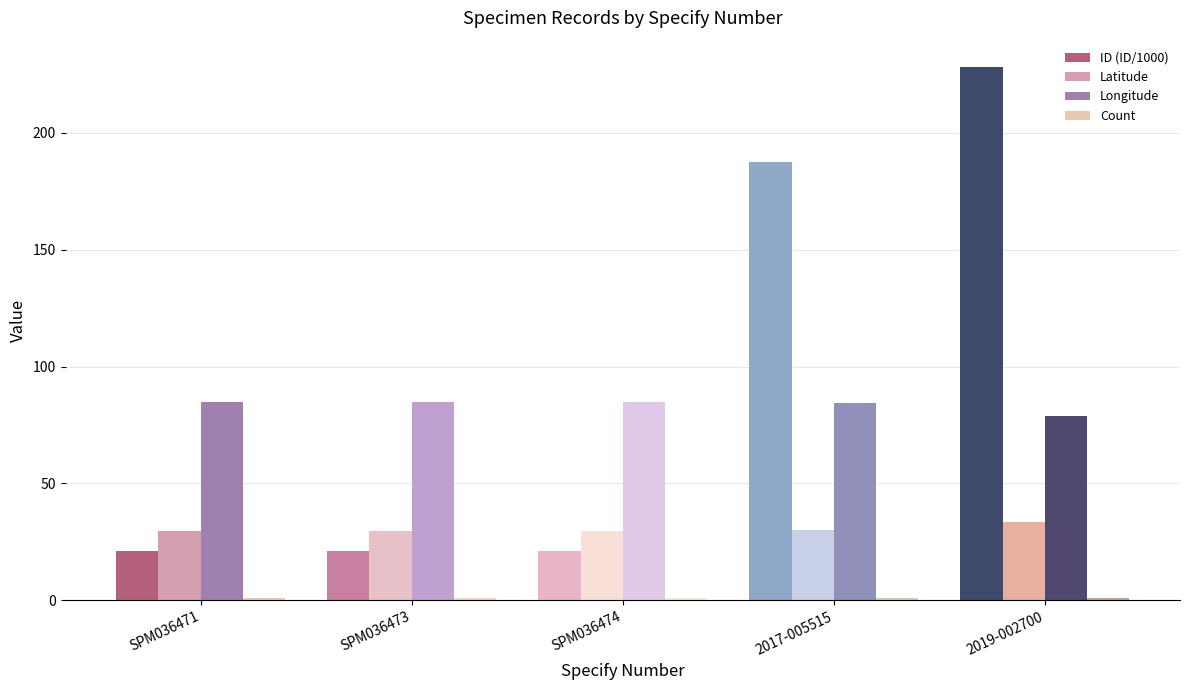

True or false: Latitude has a value of 39.5 at SPM036471.

False